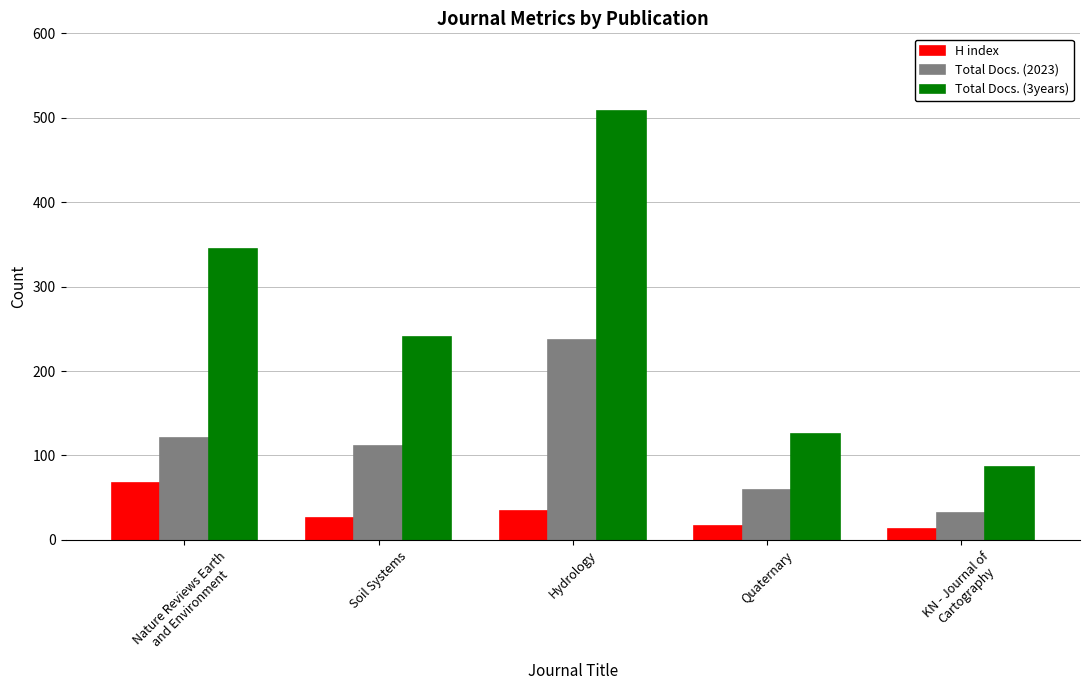

What is the total value across all series at Quaternary?

201